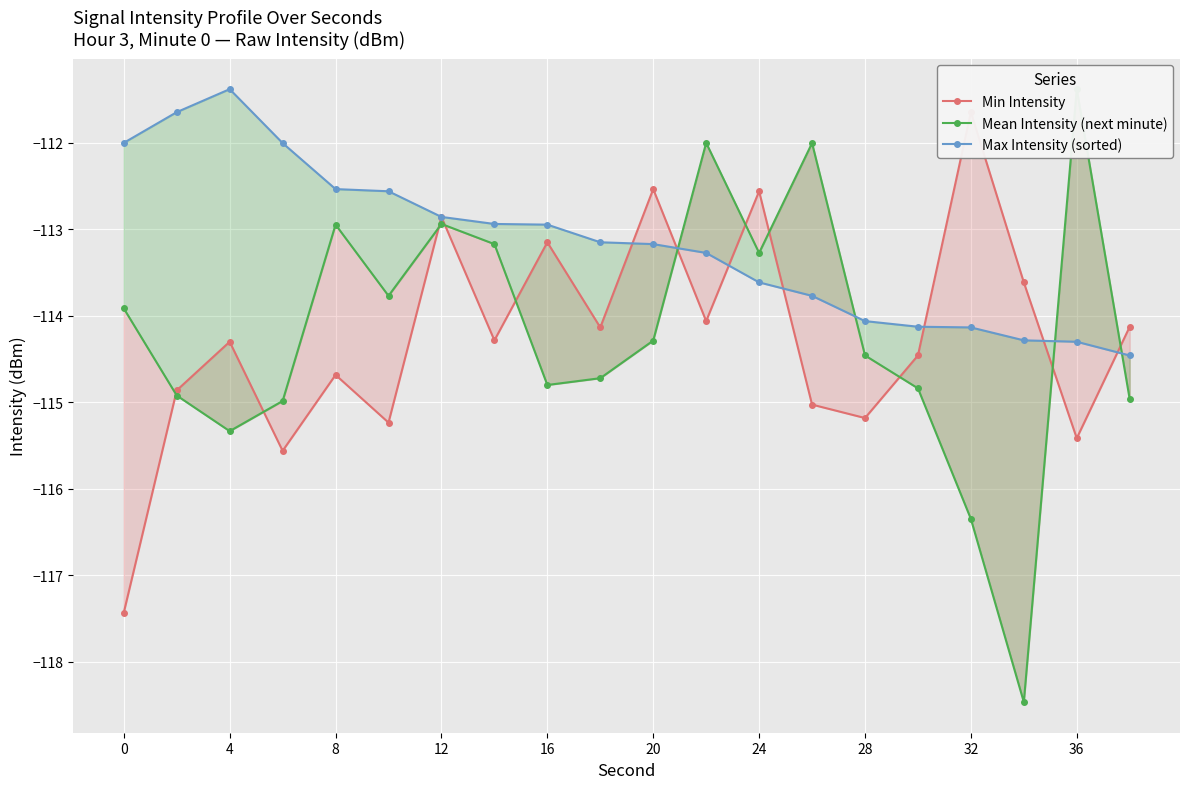

What is the sum of the Max Intensity (sorted) values at 24 and 12?

-226.5